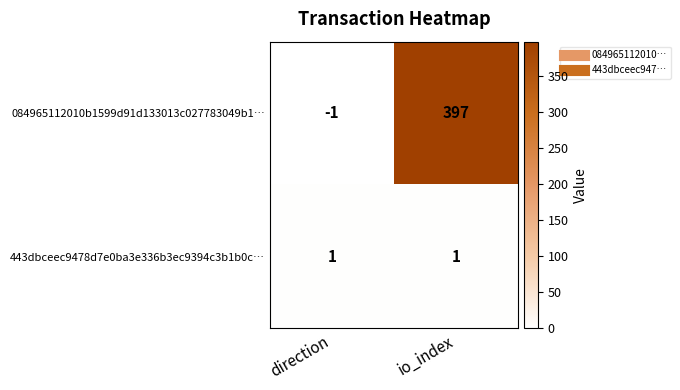

Reading left to right, list all the values displayed in this chart.

084965112010b1599d91d133013c027783049b1…: -1	397
443dbceec9478d7e0ba3e336b3ec9394c3b1b0c…: 1	1